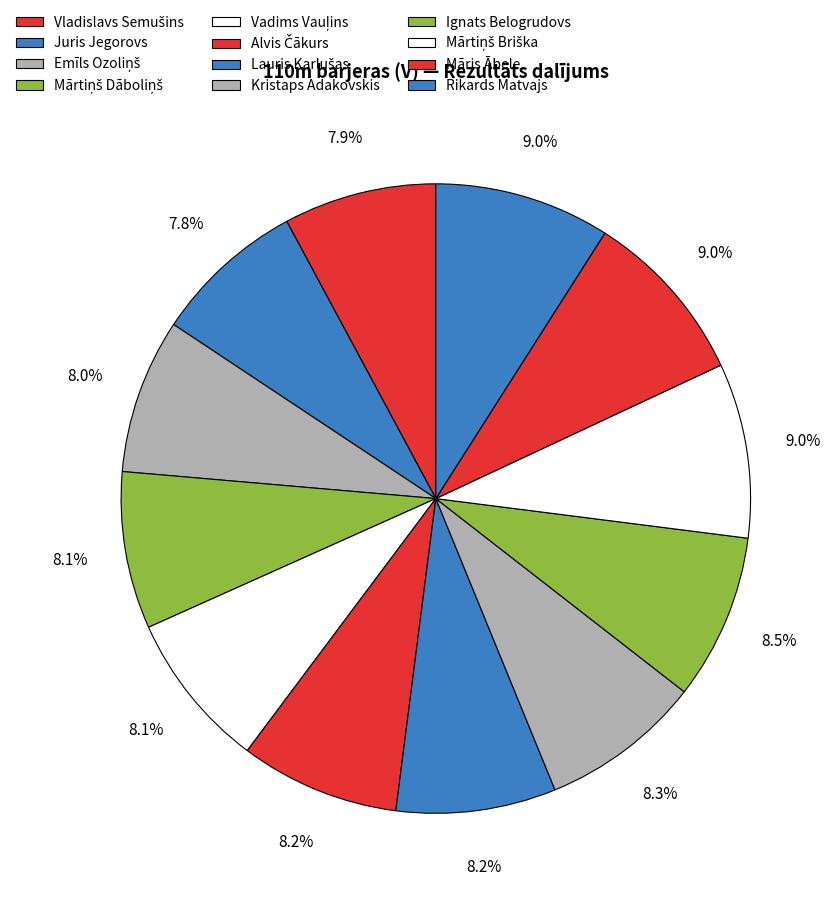

Count the number of slices in the pie.

12